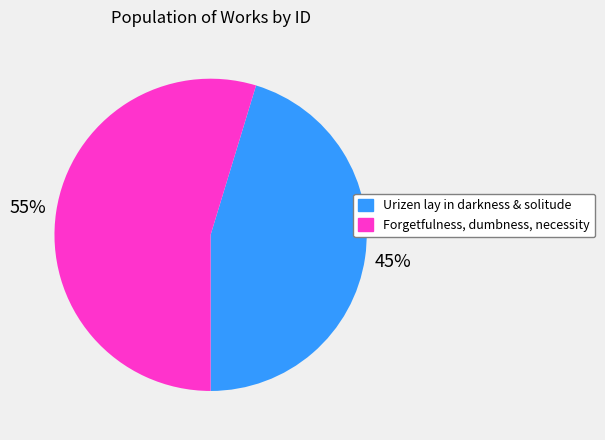

Which category has the smallest portion of the pie?

Urizen lay in darkness & solitude